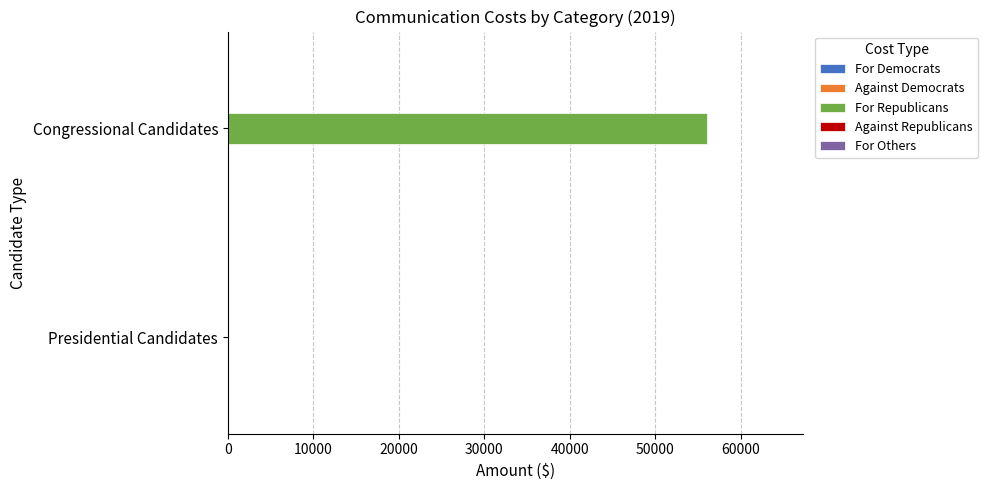

How many categories are shown in the chart?

2